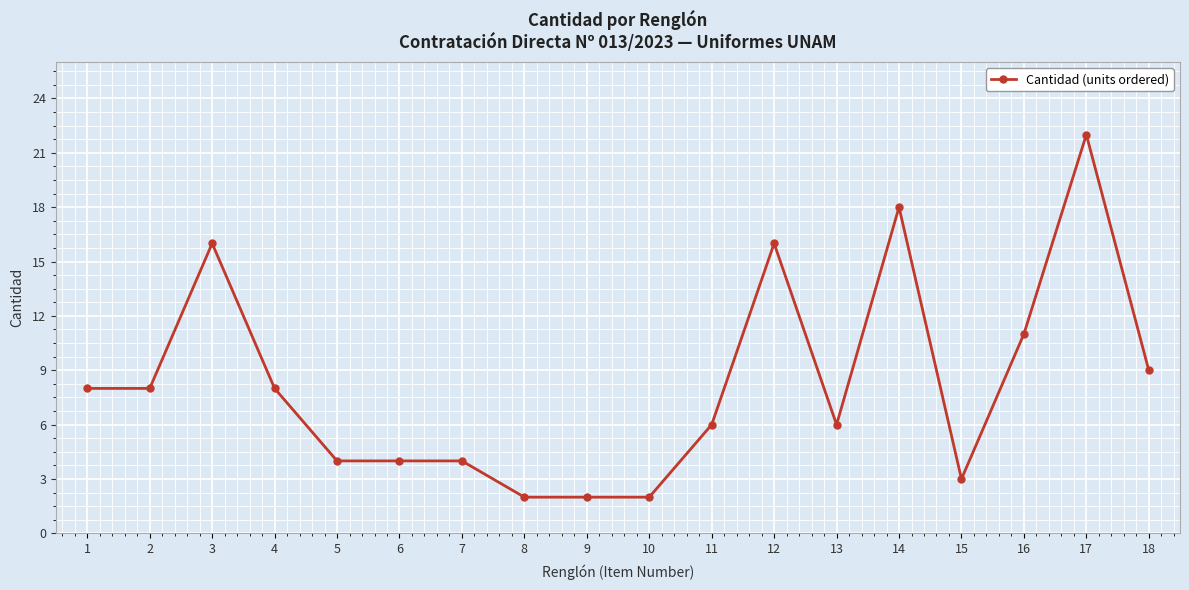

How many data points does each series have?

18